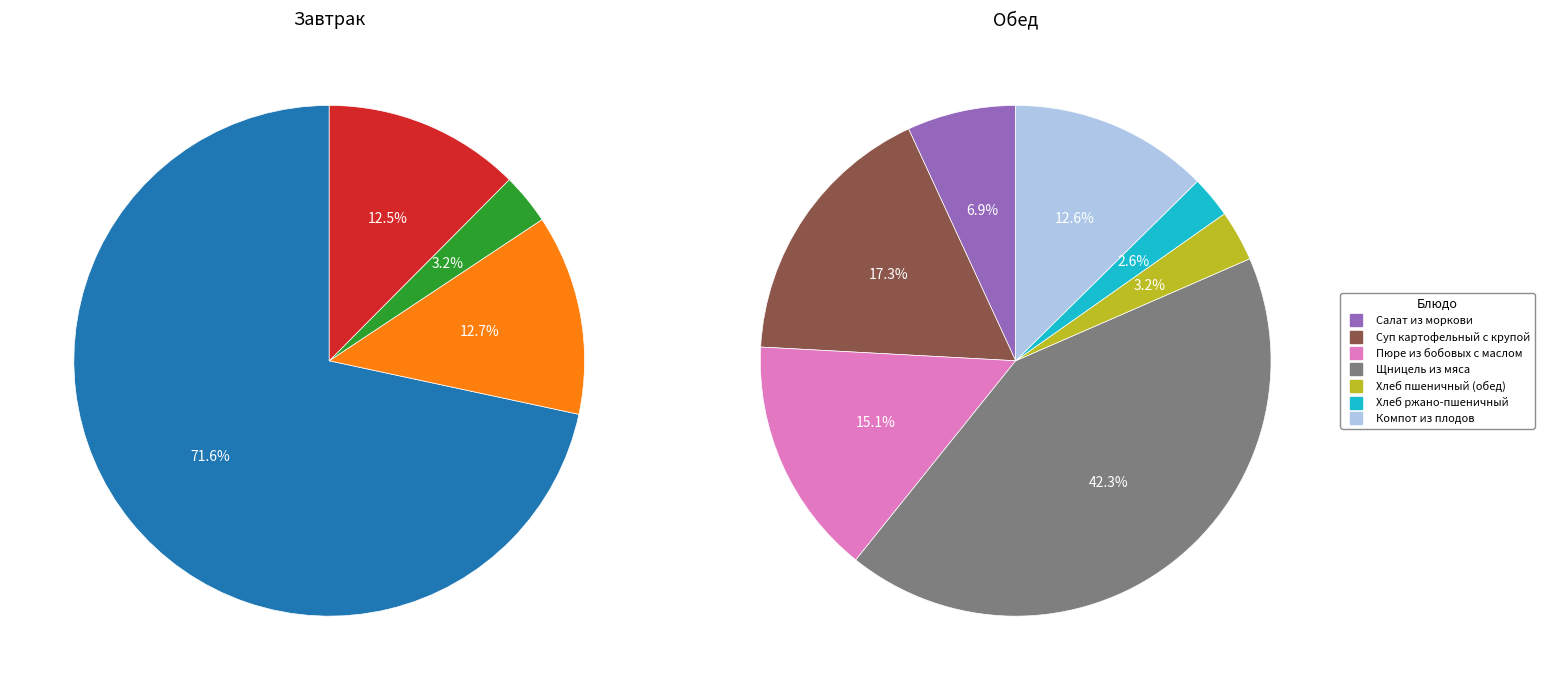

Is Суп картофельный с крупой the majority of the pie?

No